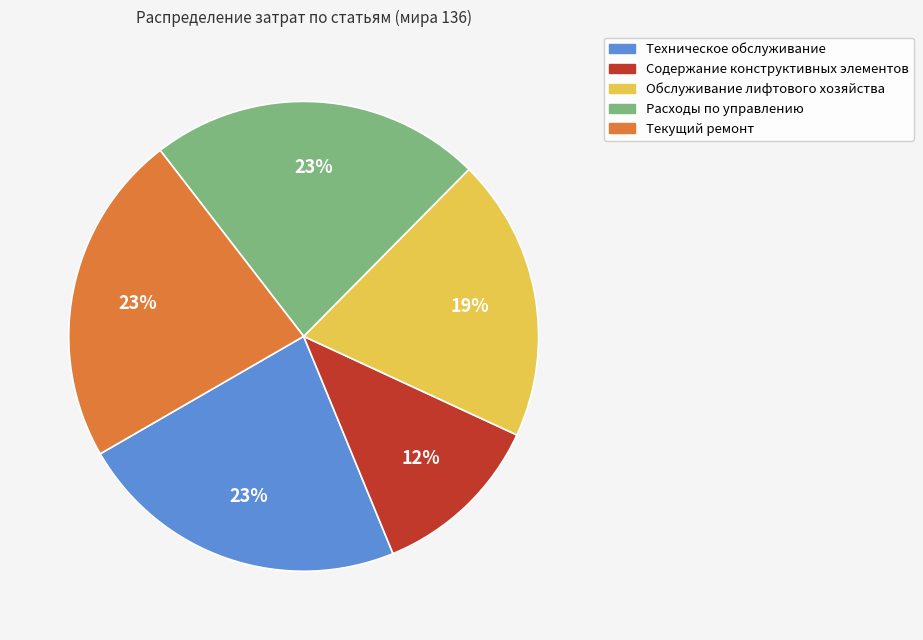

Is the sum of Текущий ремонт and Содержание конструктивных элементов greater than half?

No